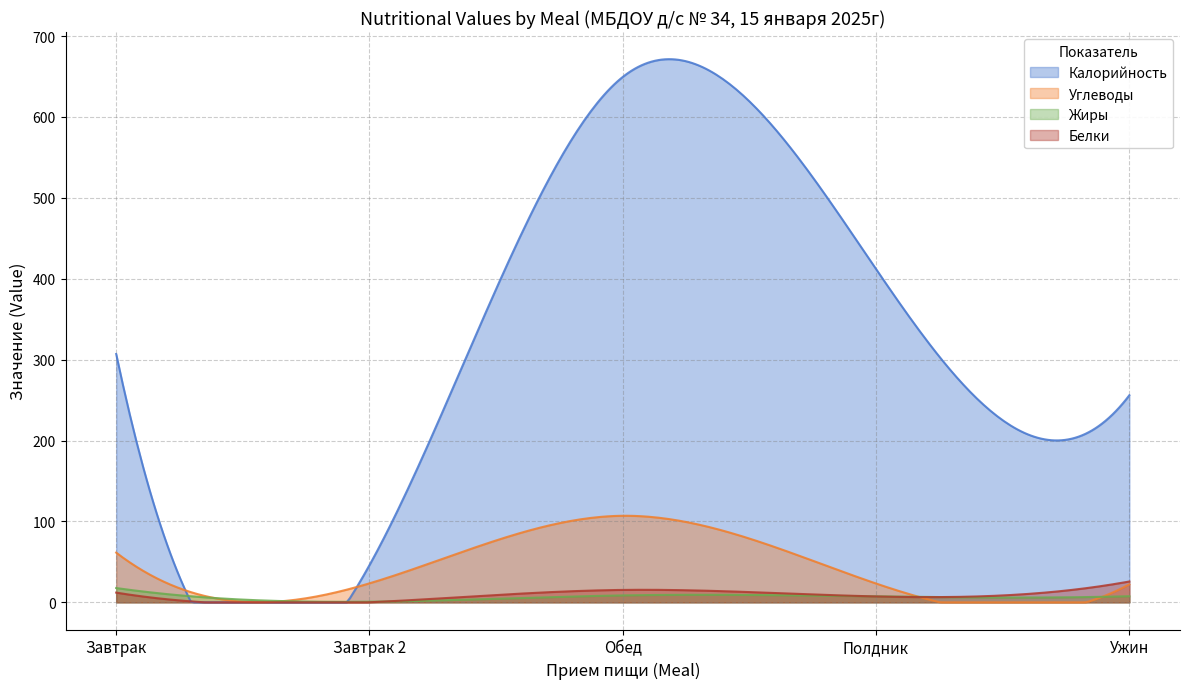

What is the difference between the Белки values at Завтрак 2 and Обед?

15.3